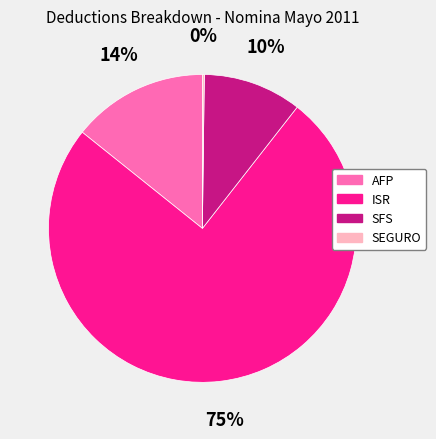

Is the sum of AFP and SFS greater than half?

No